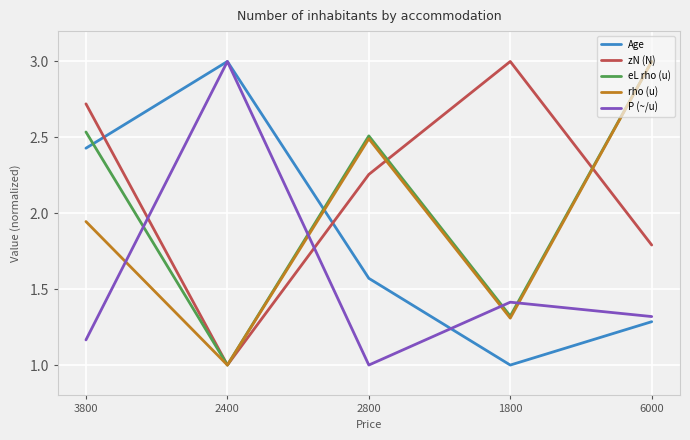

What is the smallest value displayed?

1.0